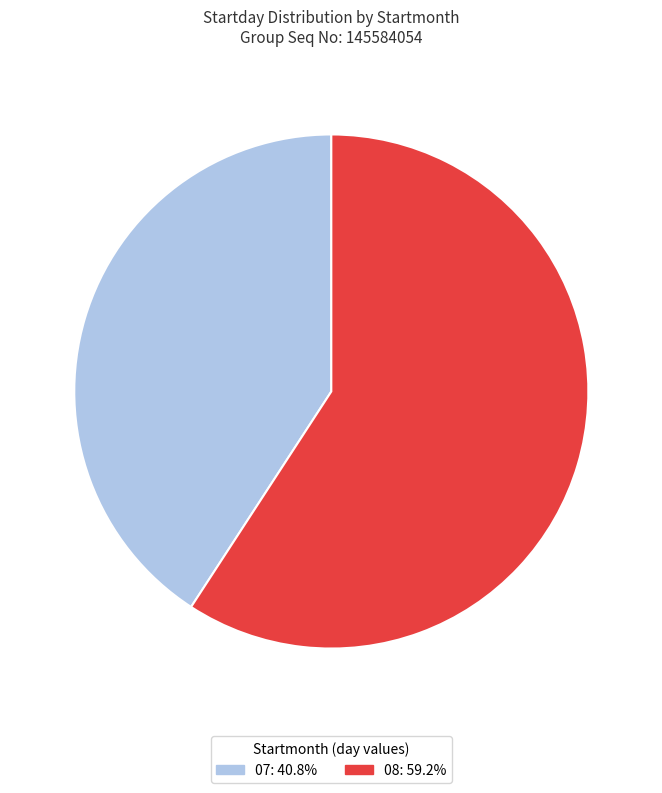

What is the majority slice?

08